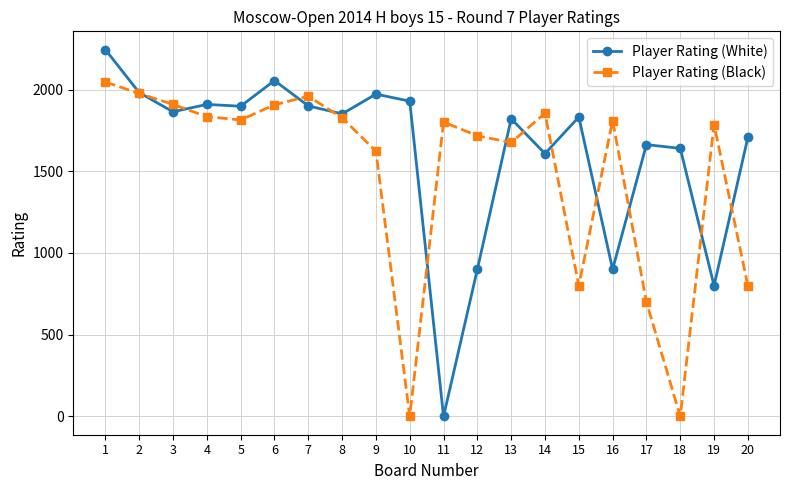

The value of Player Rating (White) at 13 is 1821. True or false?

True